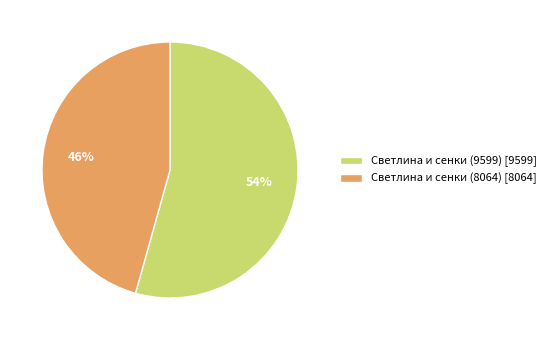

Is Светлина и сенки (8064) the majority of the pie?

No